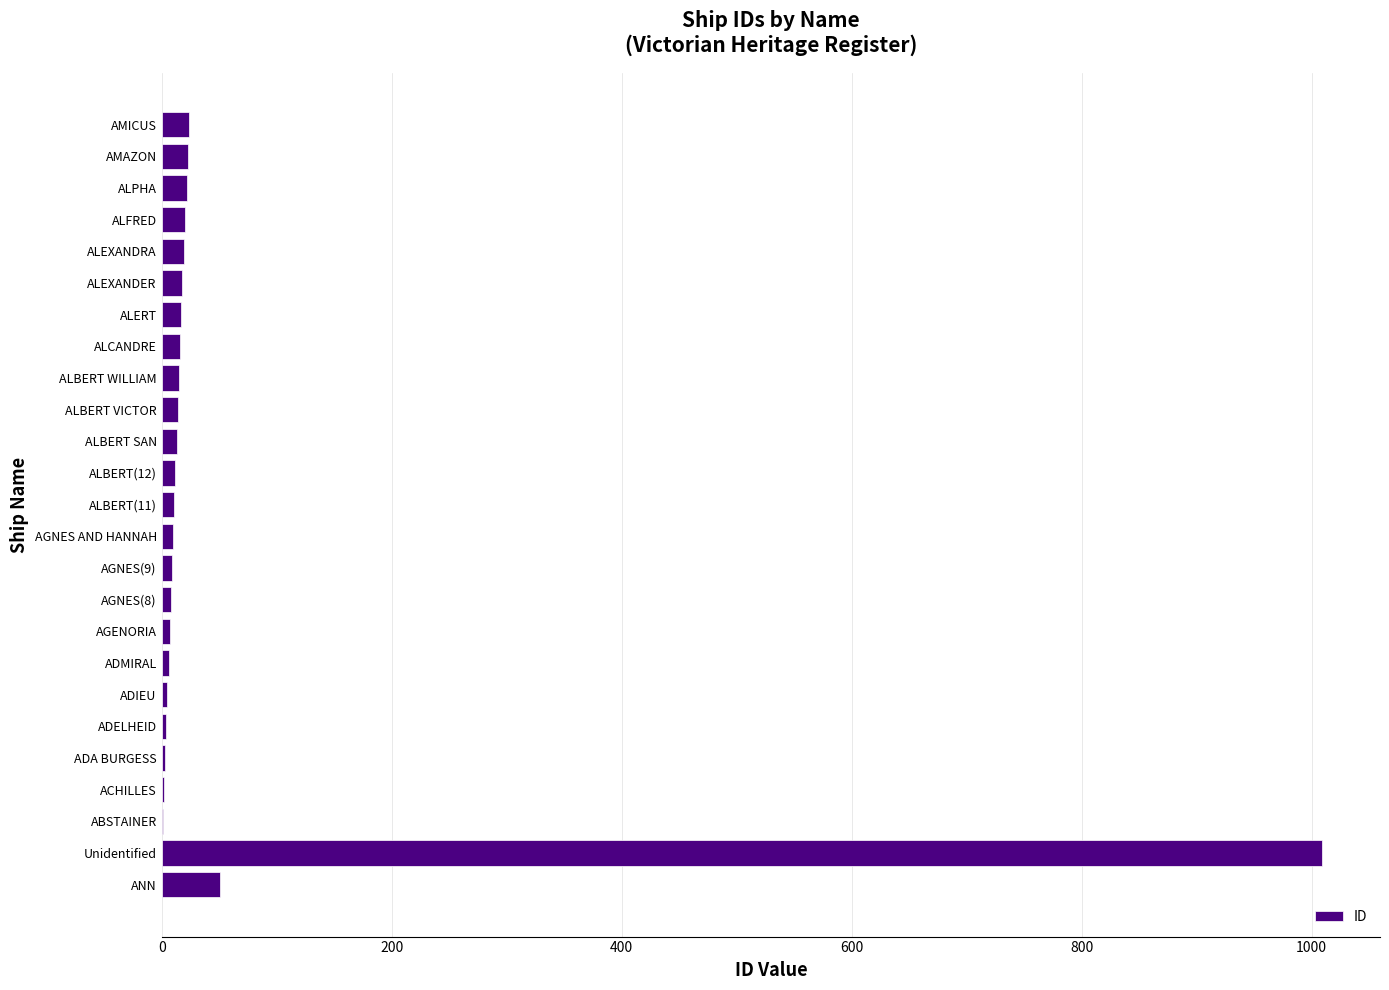

Which category has the highest value across all series?

Unidentified